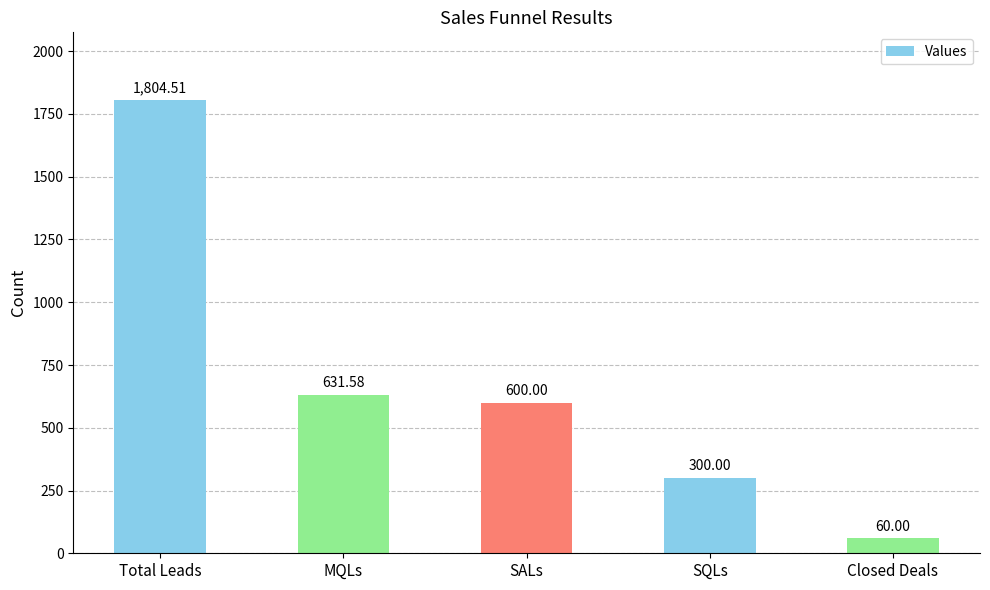

Reading left to right, transcribe all the data shown in this chart.

Total Leads=1804.5	MQLs=631.6	SALs=600.0	SQLs=300.0	Closed Deals=60.0